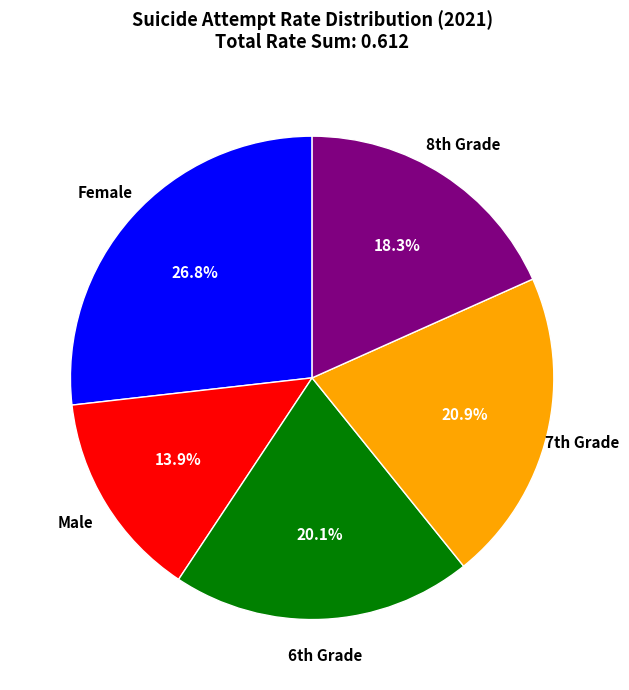

What is the largest slice in the pie chart?

Female